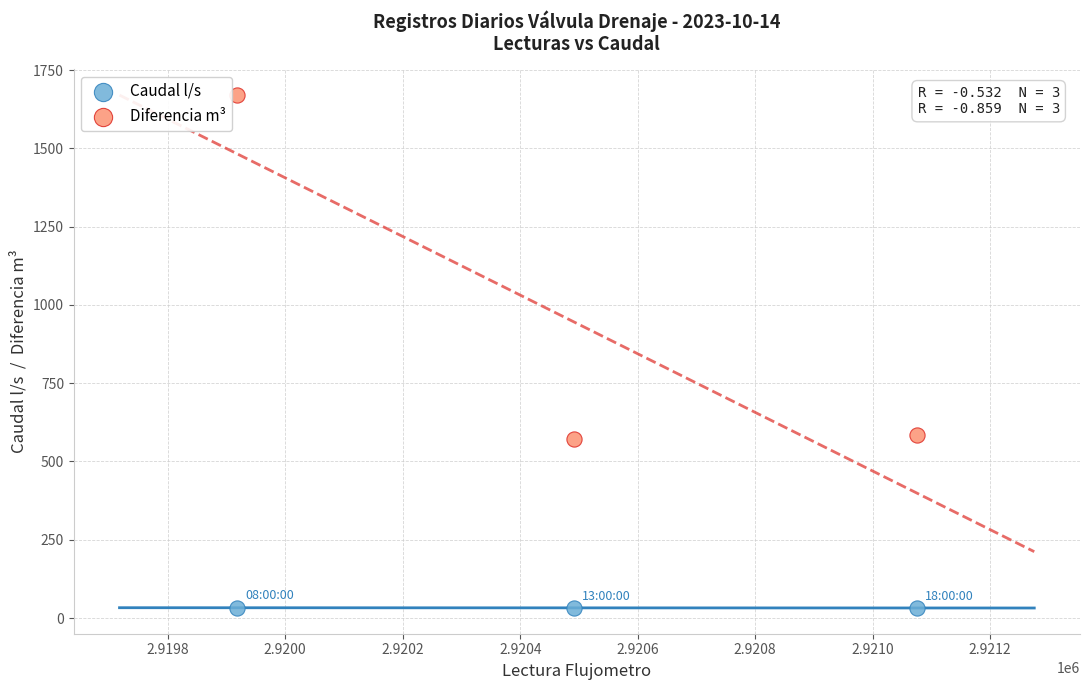

Across all data points, what is the range of Y values (max minus min)?

1639.2